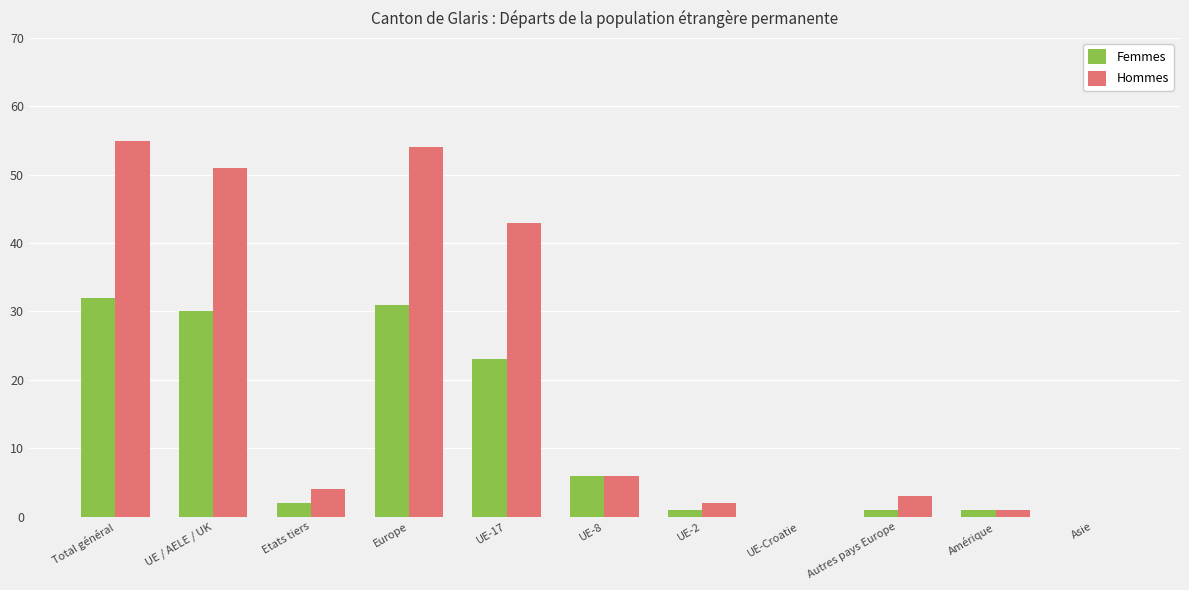

Reading left to right, list all the values displayed in this chart.

Femmes: 32	30	2	31	23	6	1	0	1	1	0
Hommes: 55	51	4	54	43	6	2	0	3	1	0